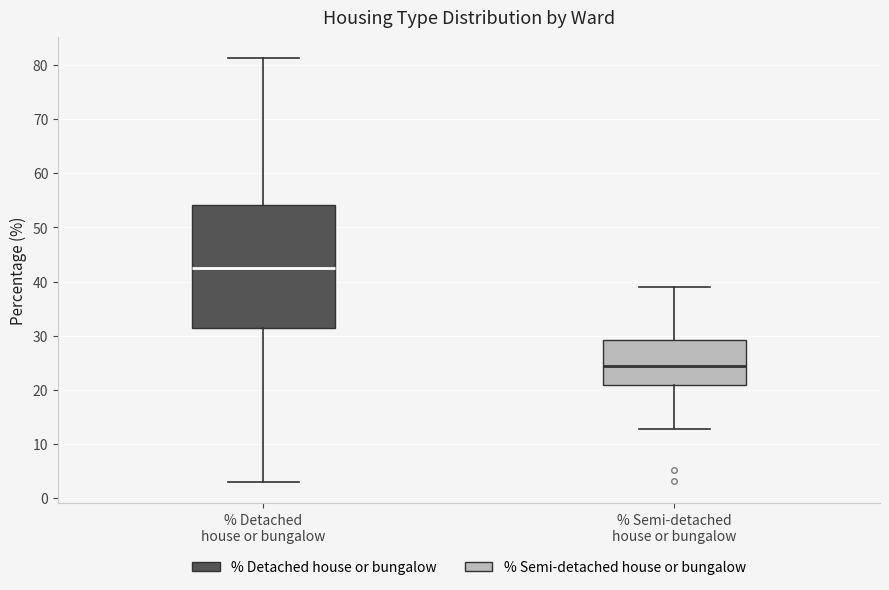

Where does the lower whisker of the box for % Detached house or bungalow end on the y-axis? The values are not printed on the chart, so give them approximately, as read against the axis.

3